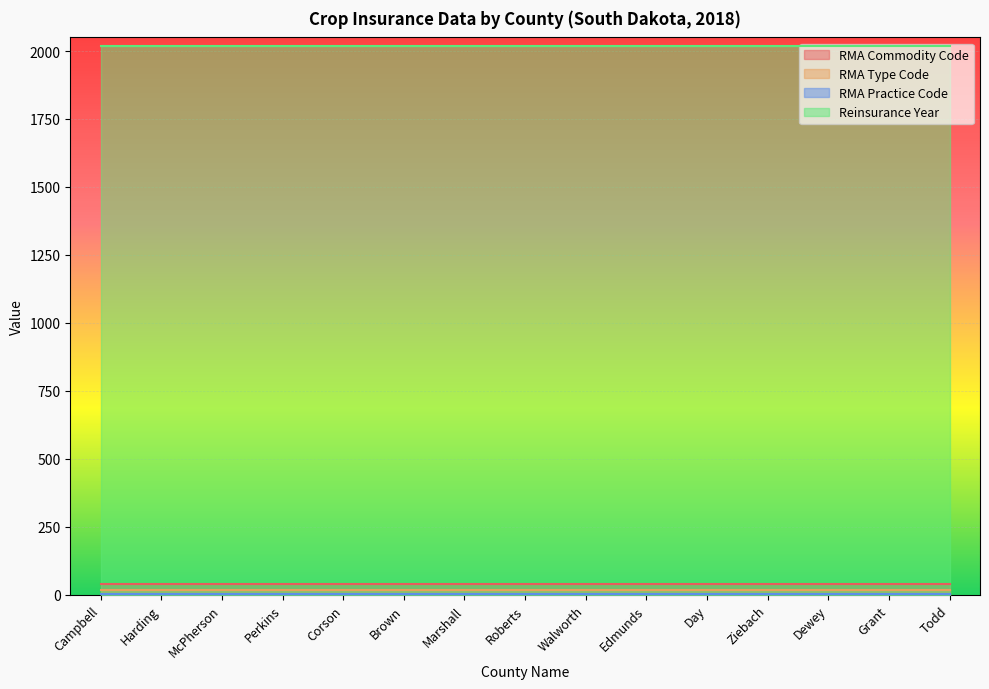

What is the total value across all series at Walworth?

2077